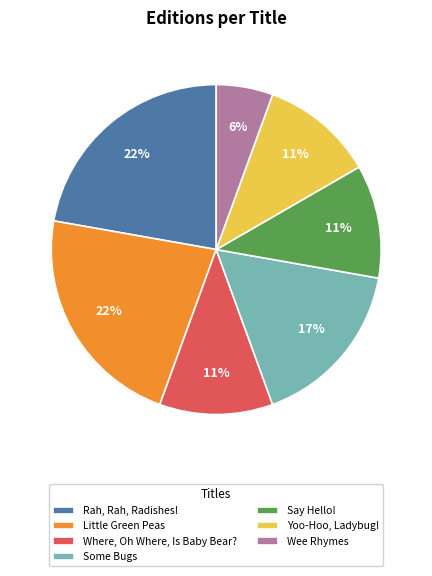

To the nearest percent, what is the average slice percentage?

14%